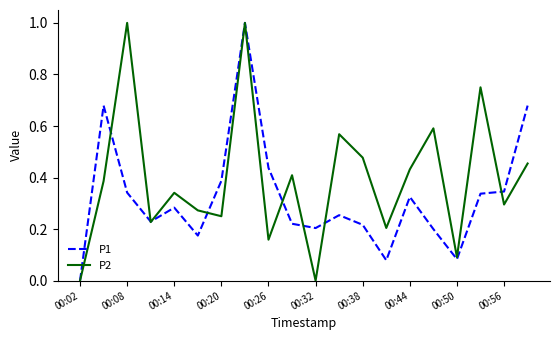

Rank the series by their average value, from highest to lowest.

P2, P1